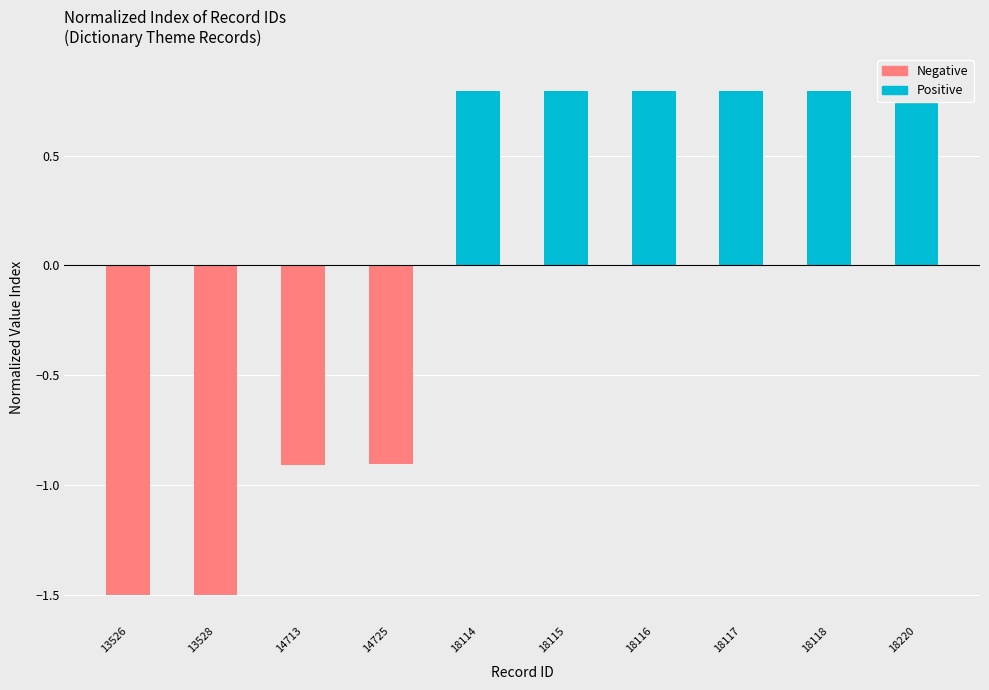

What is the sum of all Negative values?

-4.8